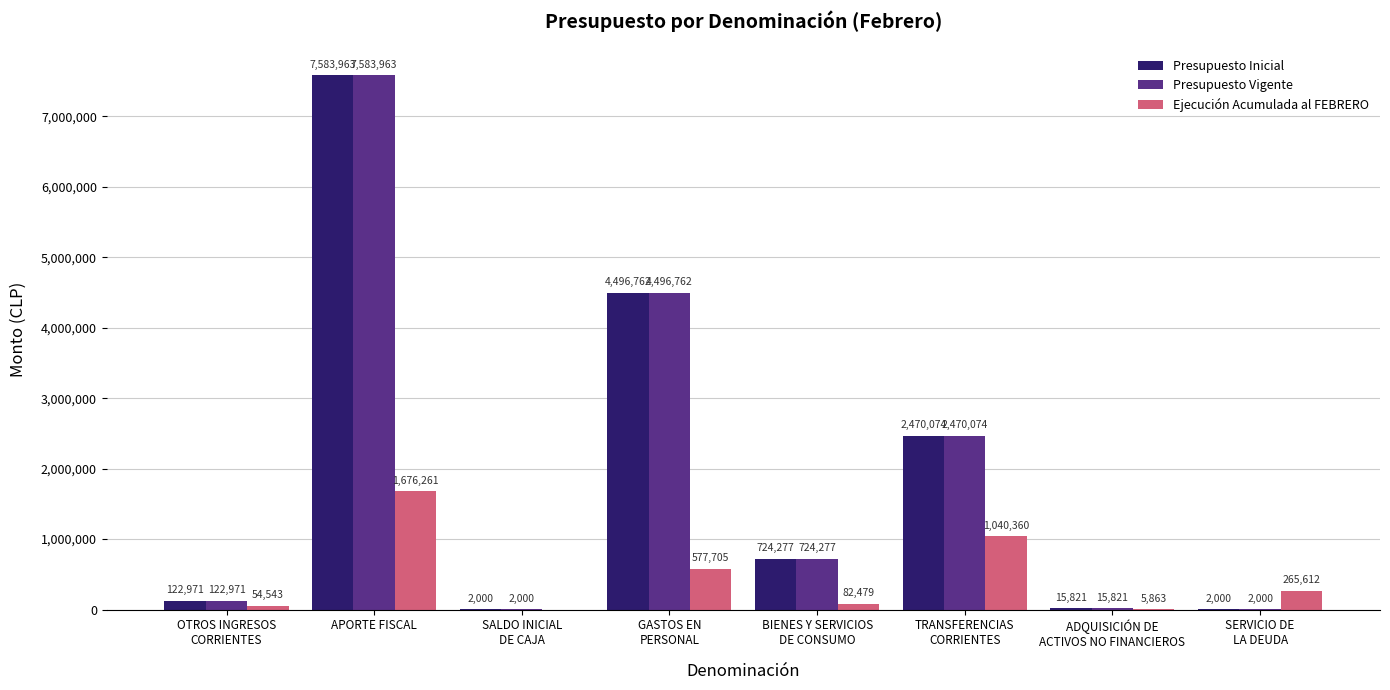

What are all the series names shown in the legend?

Presupuesto Inicial, Presupuesto Vigente, Ejecución Acumulada al FEBRERO